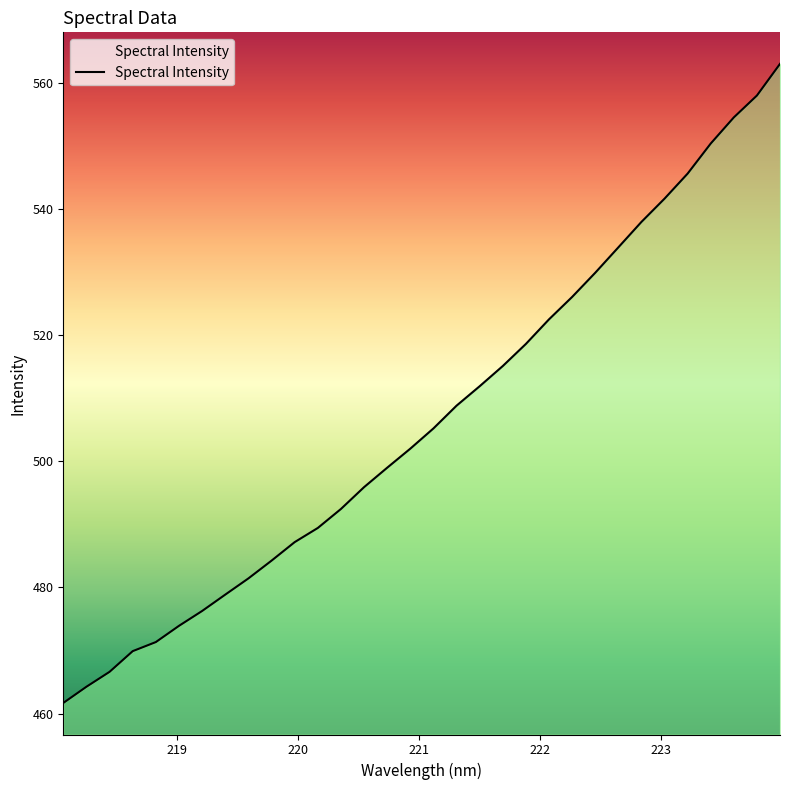

How many lines are shown in the chart?

1